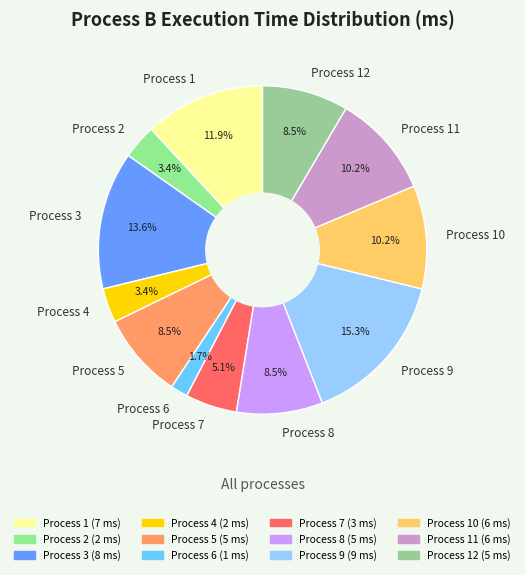

To the nearest percent, what is the difference between the largest and smallest slice percentages?

14%